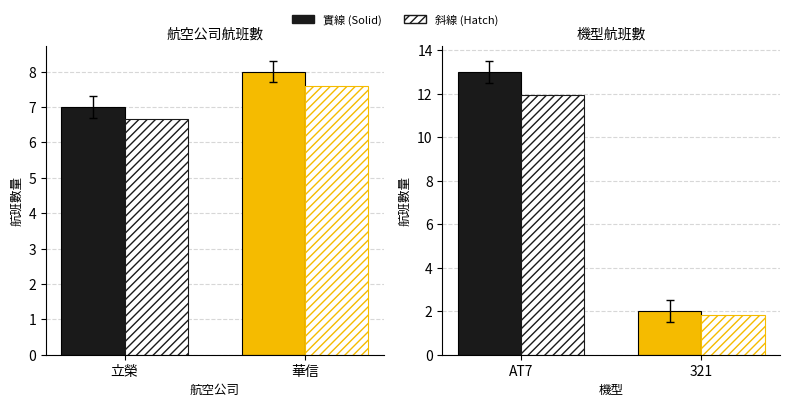

What is the maximum value shown in the chart?

13.0